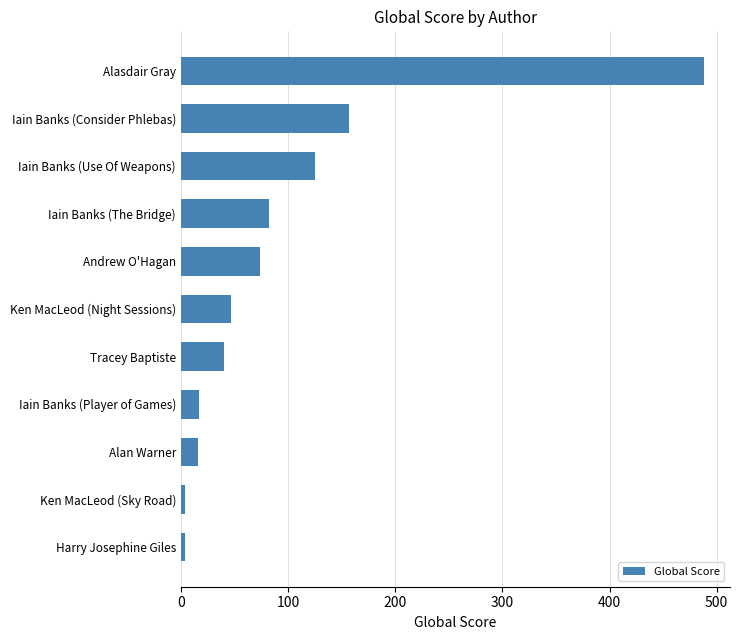

Approximately how many times larger is the value at Andrew O'Hagan compared to Ken MacLeod (Night Sessions)?

1.6